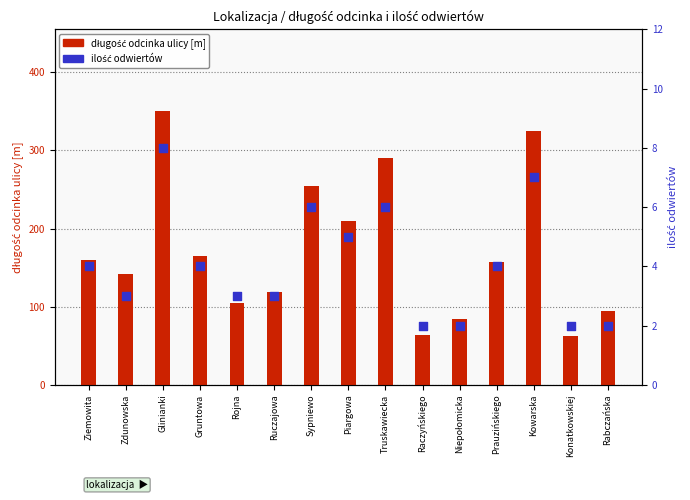

At which category is the sum across all series the highest?

Glinianki